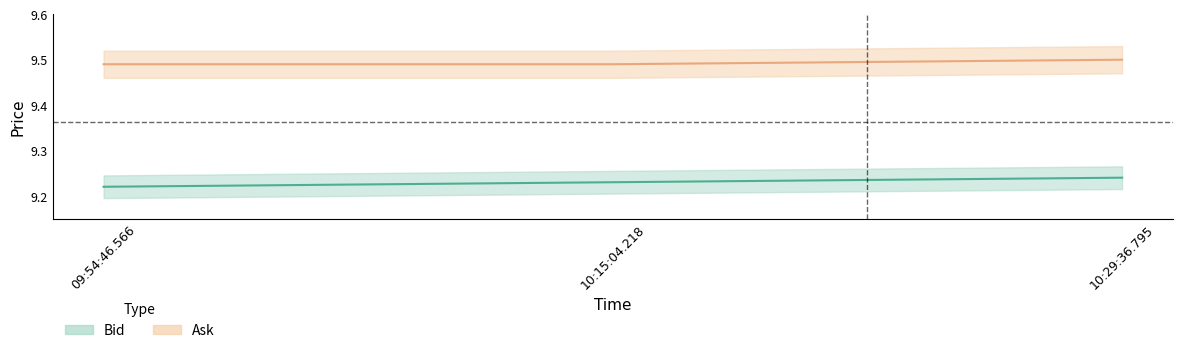

Does the chart display data point markers on the line(s)?

No